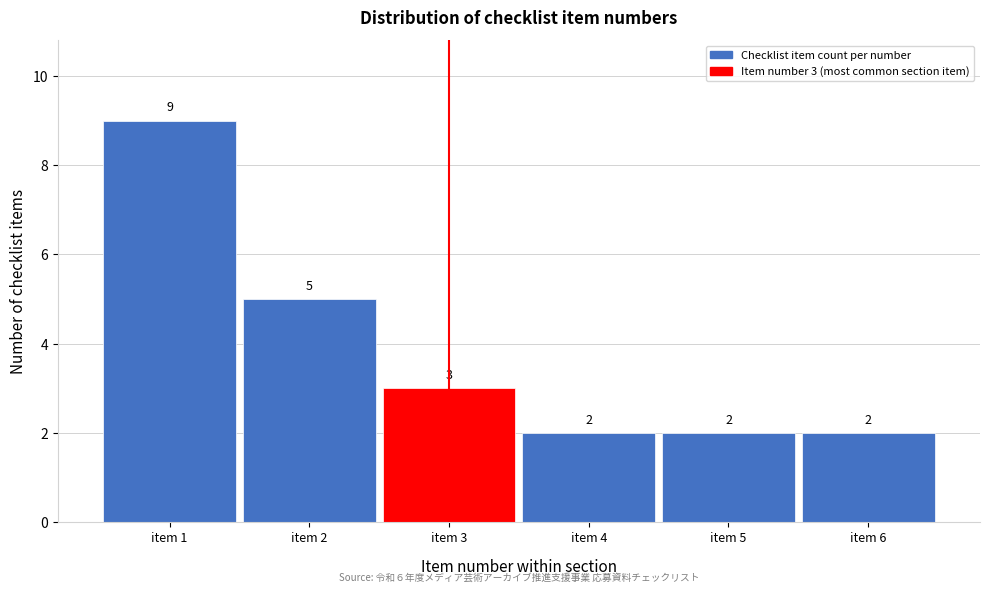

Over which range of the x-axis is the bar tallest?

0.5 to 1.5